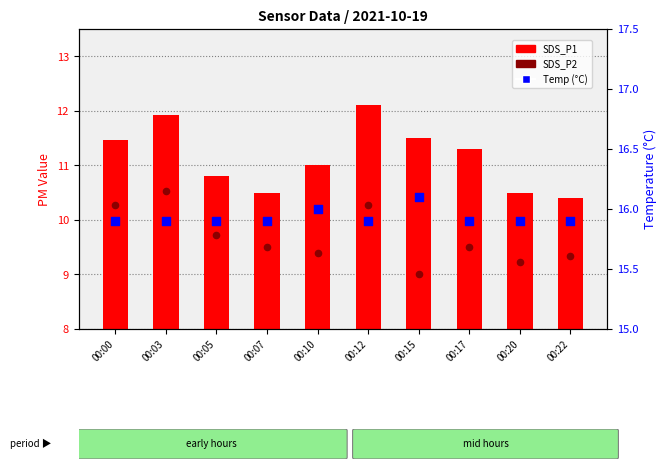

Is the value of Temp (°C) at 00:17 greater than the value of SDS_P1 at 00:07?

Yes